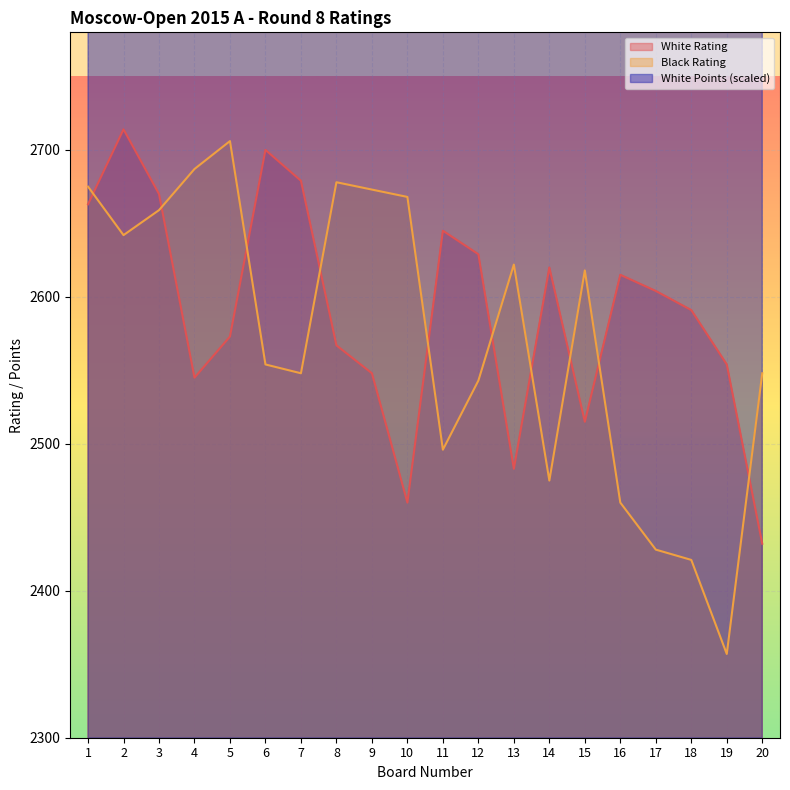

How many categories are shown in the chart?

20